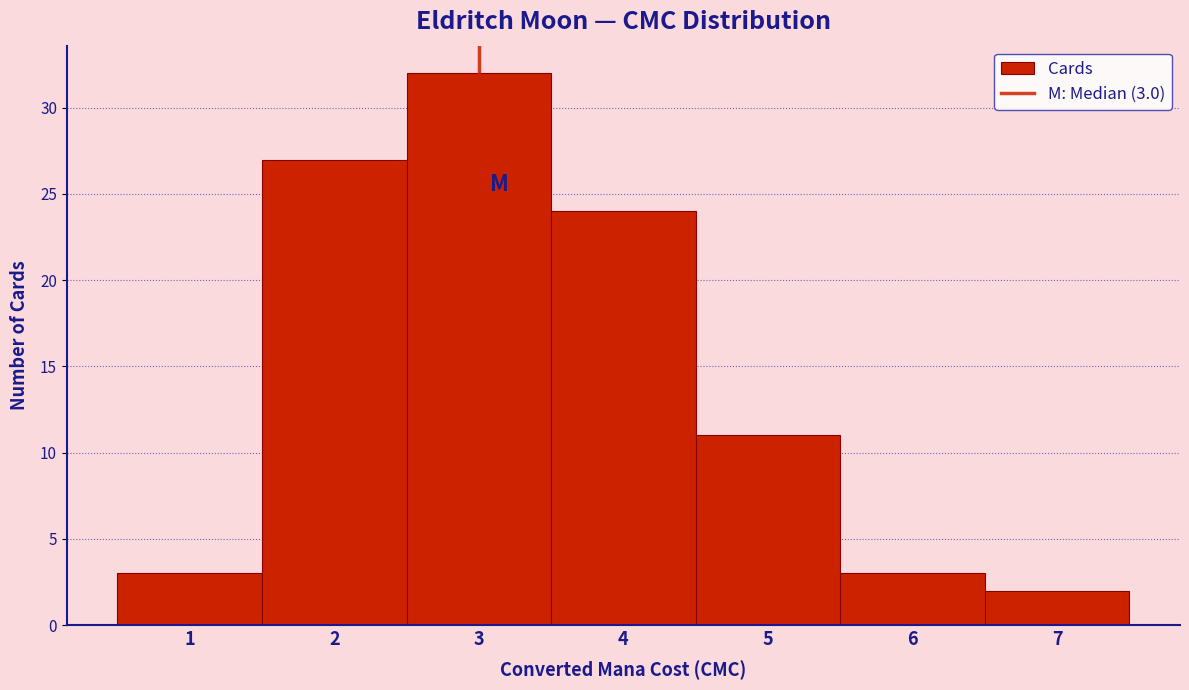

Over which range of the x-axis is the bar tallest?

2.5 to 3.5